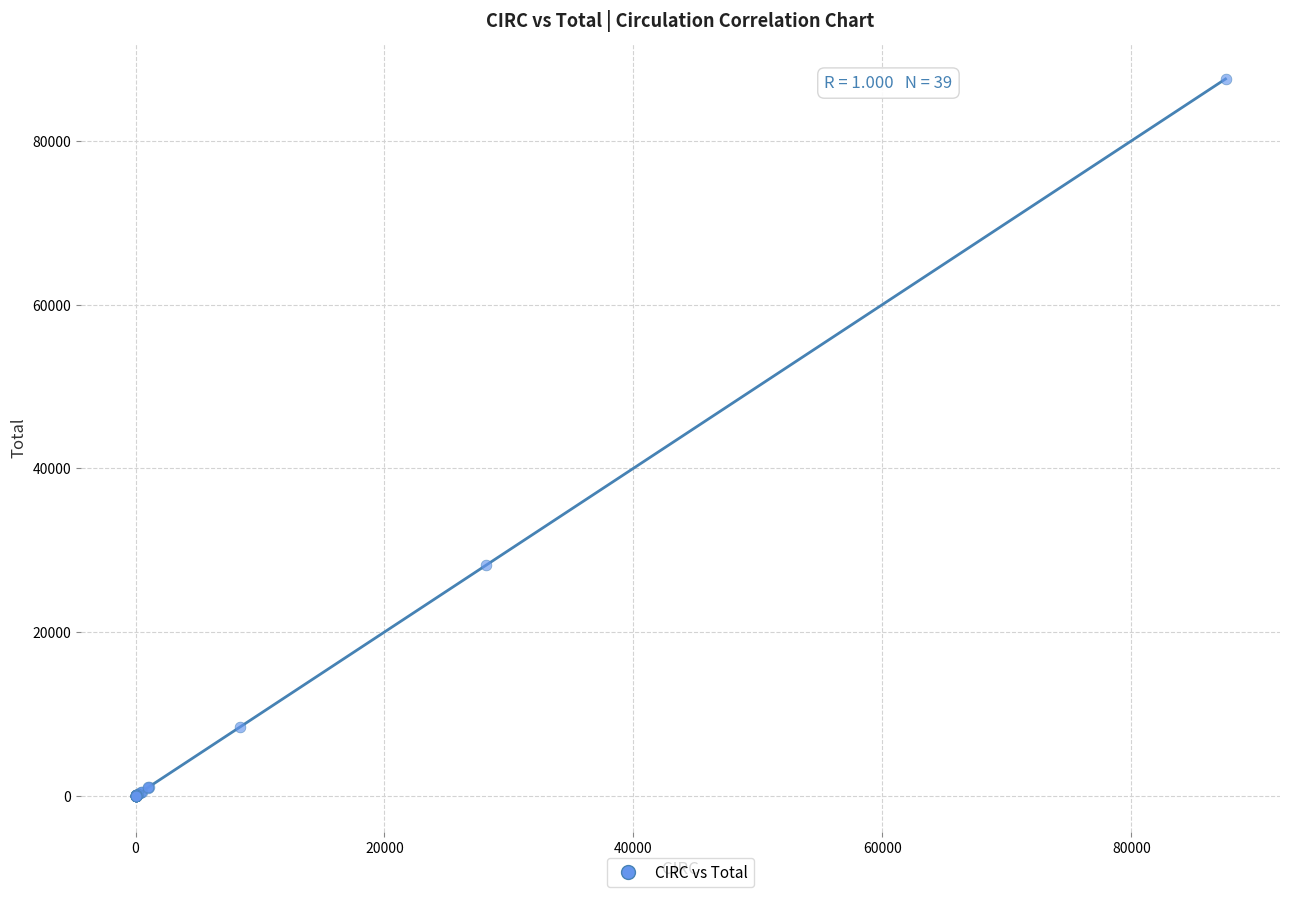

What Y value in the scatter plot is closest to 43795?

28187